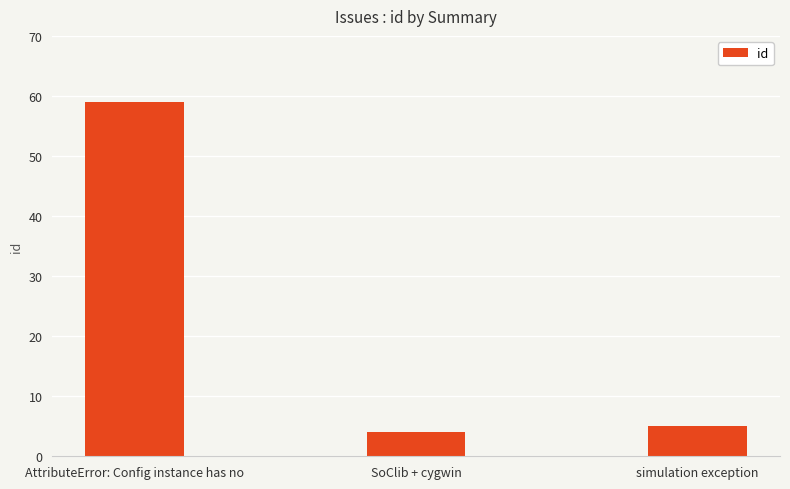

List the labels in order of value, smallest first.

SoClib + cygwin, simulation exception, AttributeError: Config instance has no